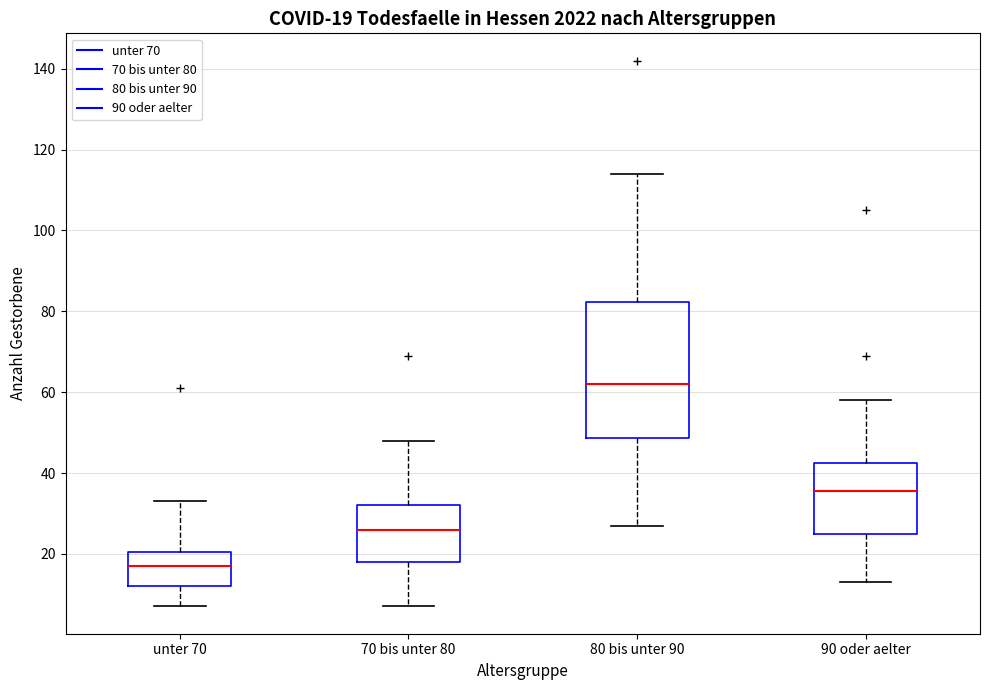

Which box is the tallest, from its lower edge to its upper edge?

80 bis unter 90